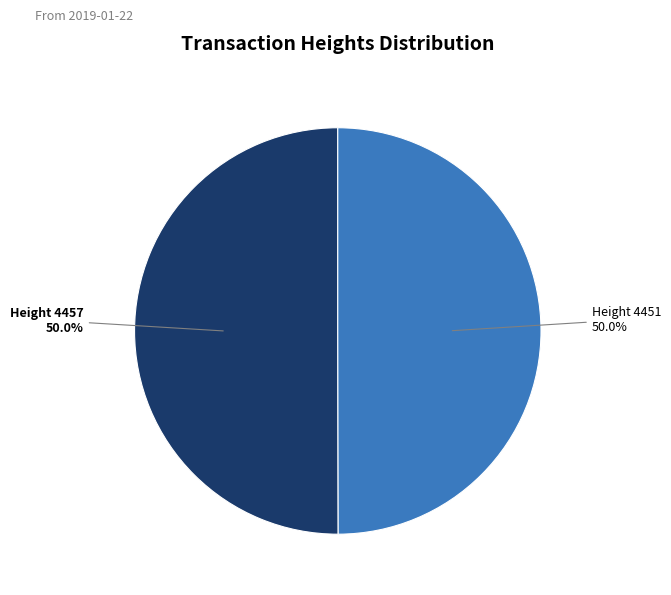

How much of the chart is everything except Height 4457?

50.0%